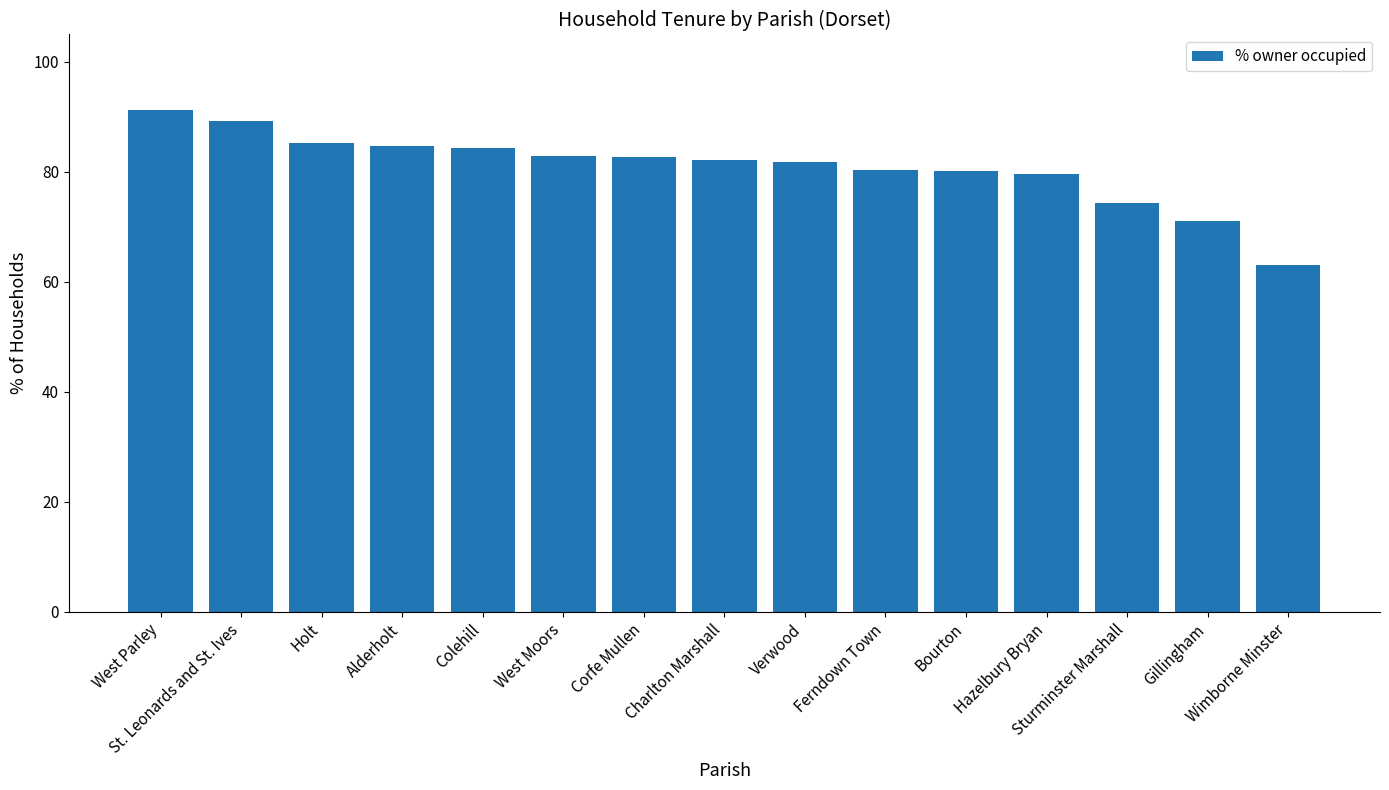

What is the greatest value displayed?

91.2